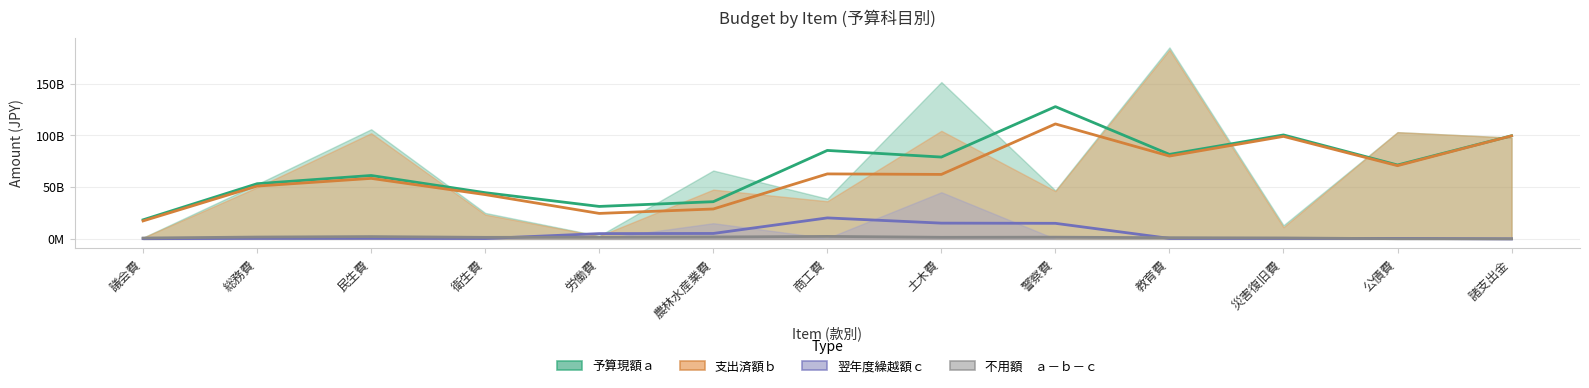

Does the chart have visible grid lines?

Yes